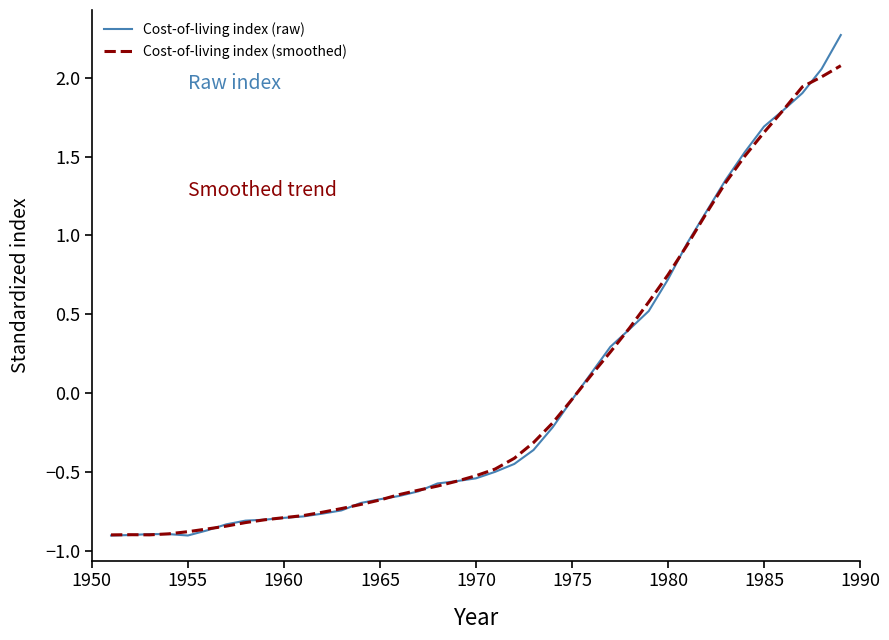

How many negative values does the Cost-of-living index (raw) series have?

25